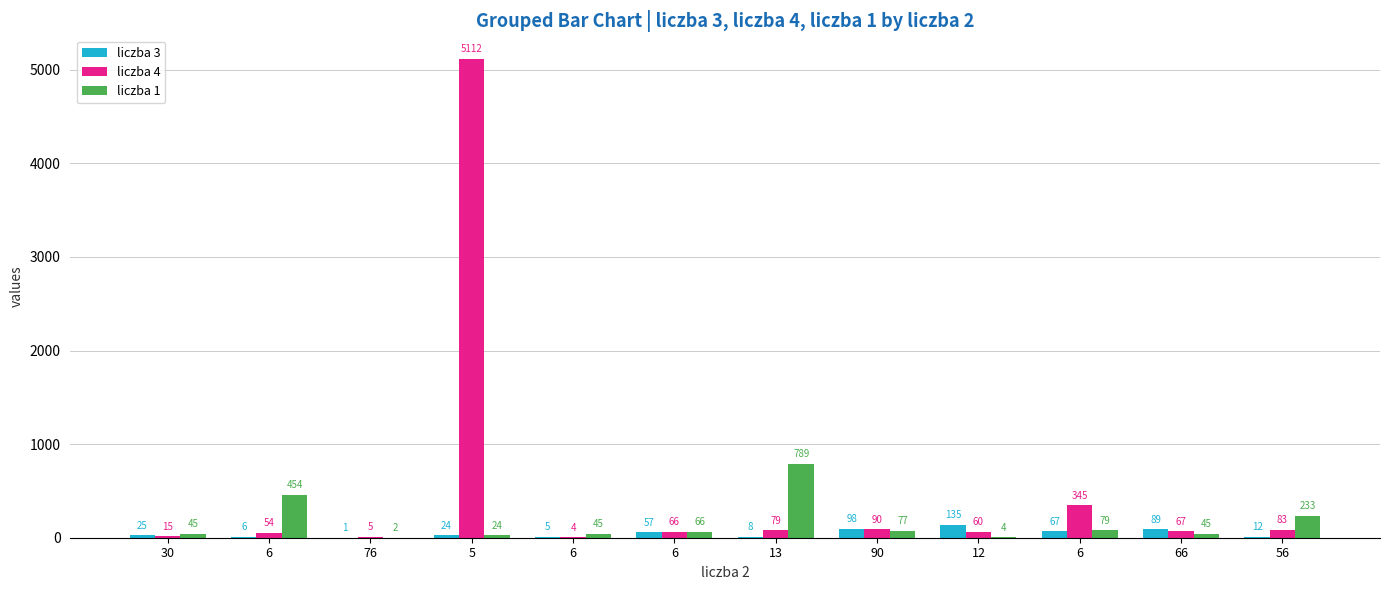

Reading left to right, what are all the values shown in this chart?

liczba 3: 25	6	1	24	5	57	8	98	135	67	89	12
liczba 4: 15	54	5	5112	4	66	79	90	60	345	67	83
liczba 1: 45	454	2	24	45	66	789	77	4	79	45	233